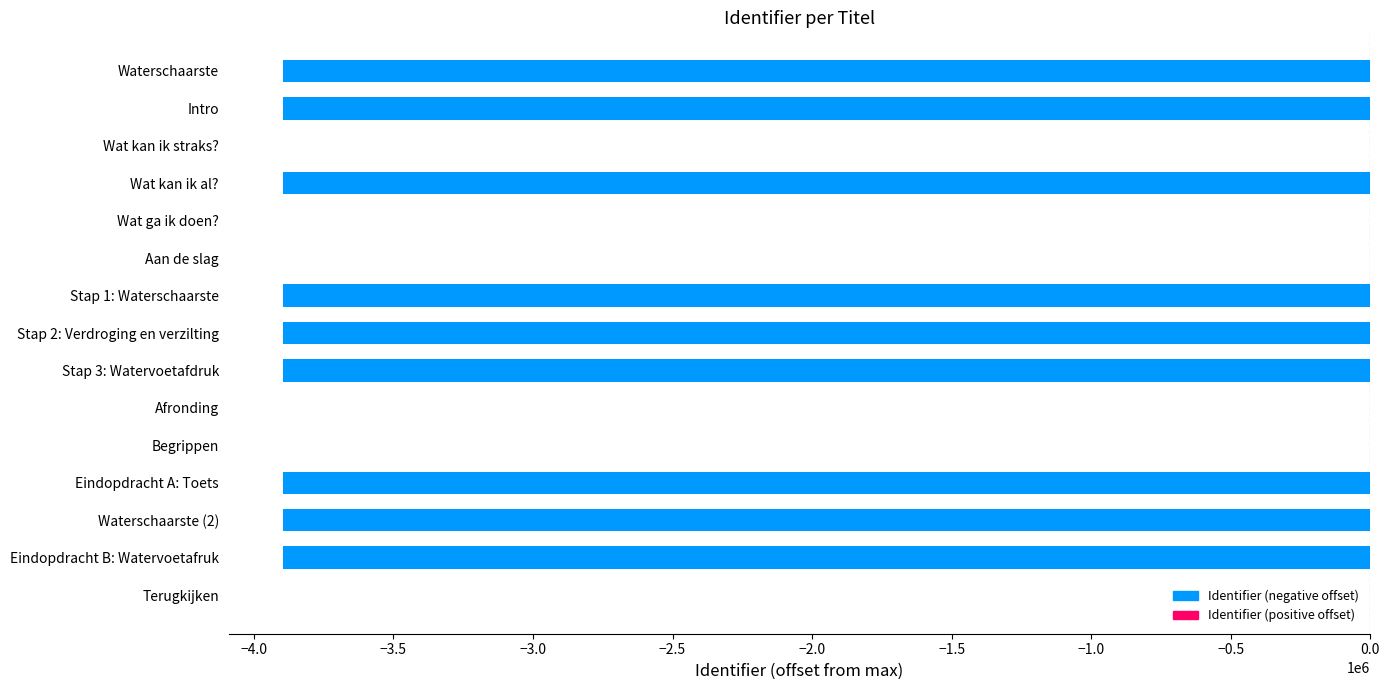

What is the sum of all values?

-35058302